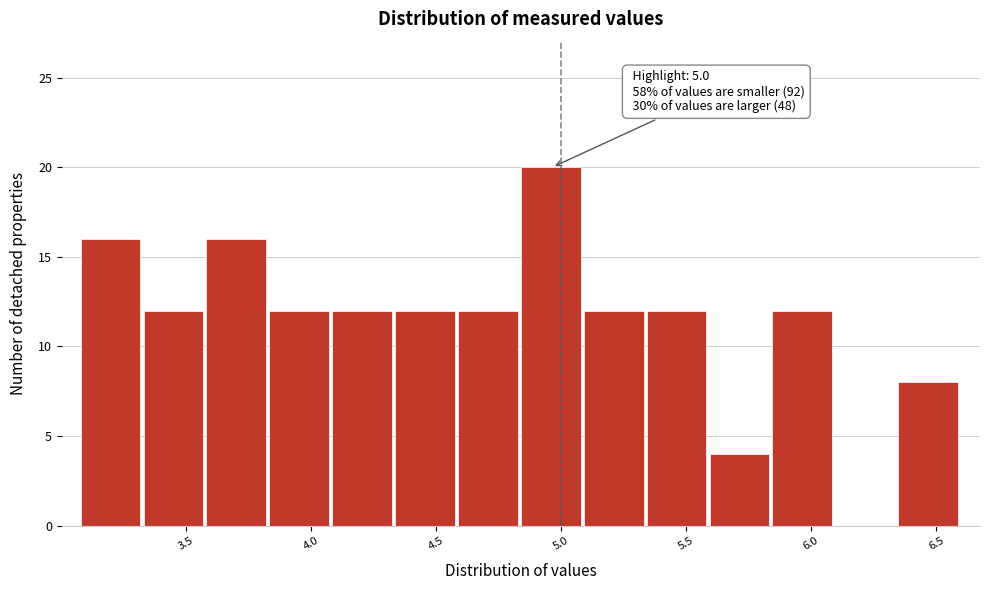

Which range on the x-axis has the tallest bar?

4.85 to 5.10